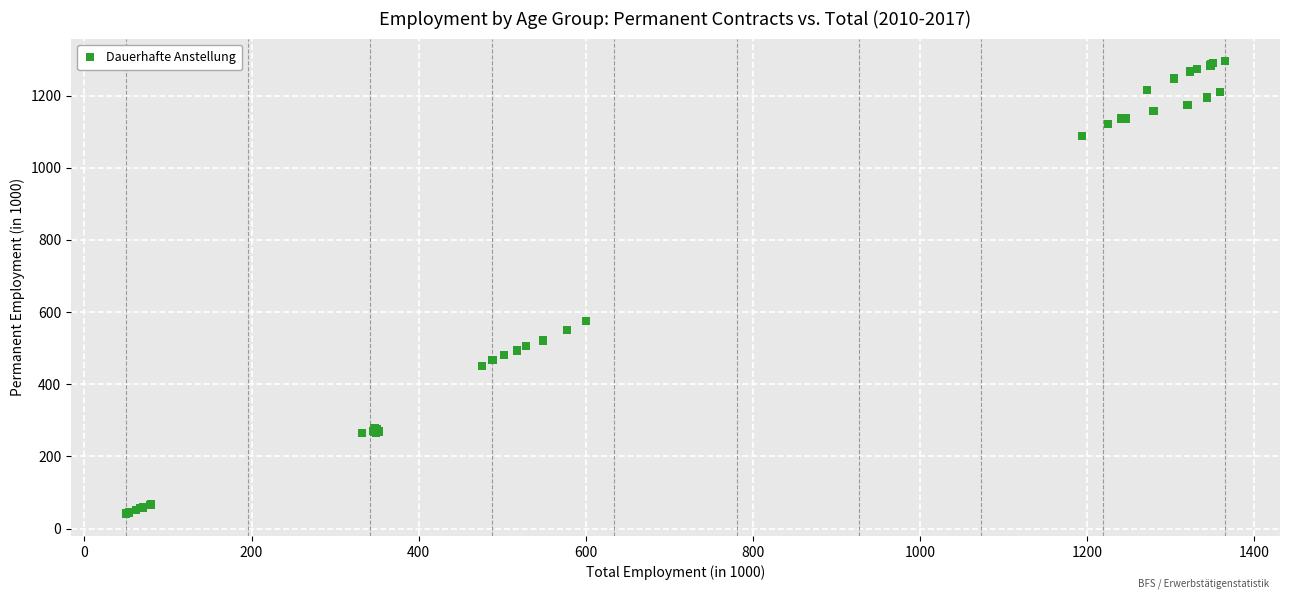

What Y value in the scatter plot is closest to 668?

574.9